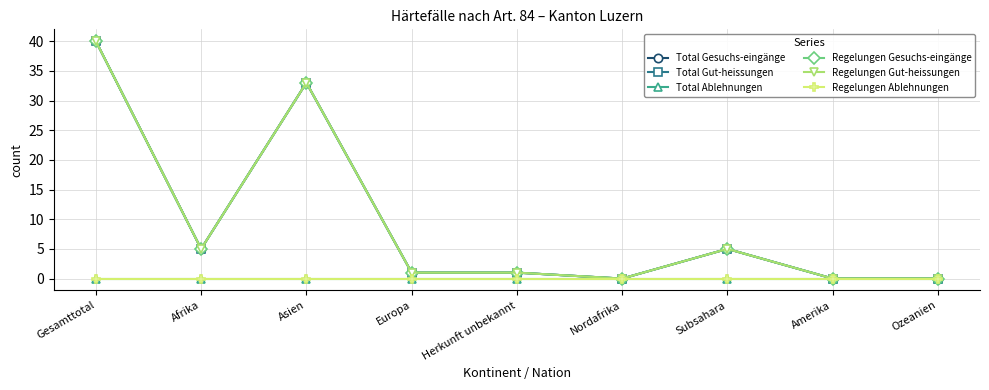

Is this an area chart (filled region under the line)?

No